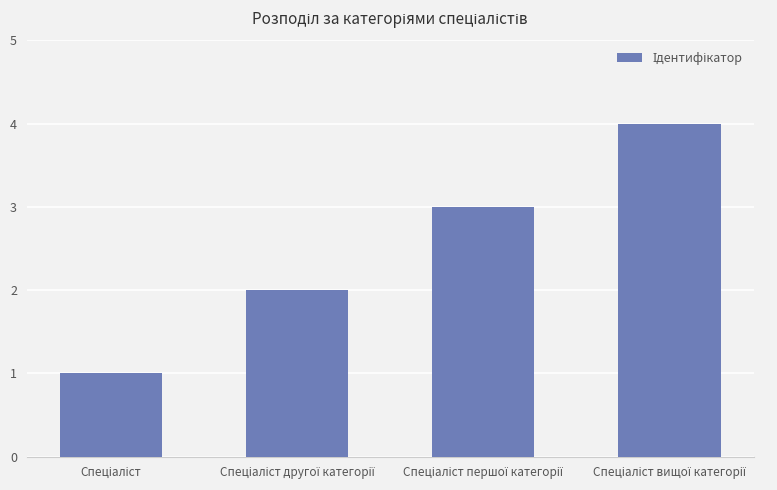

What is the difference between the maximum and minimum values?

3